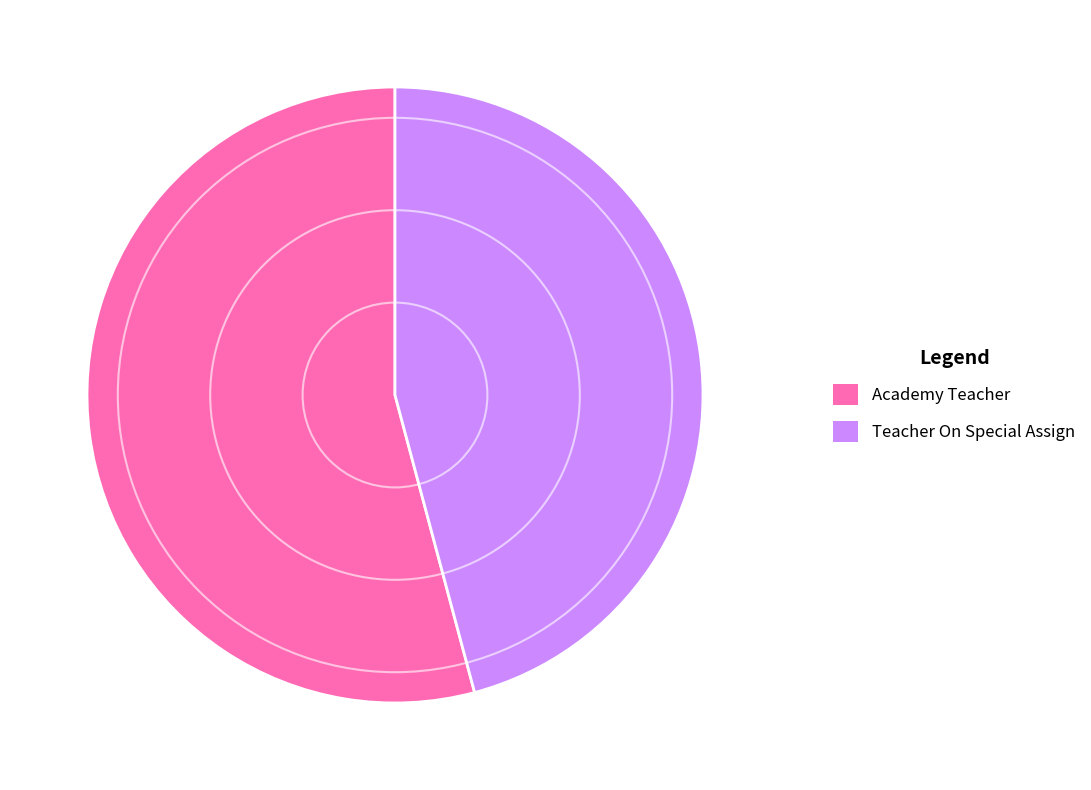

Does Academy Teacher account for over 50% of the chart?

Yes